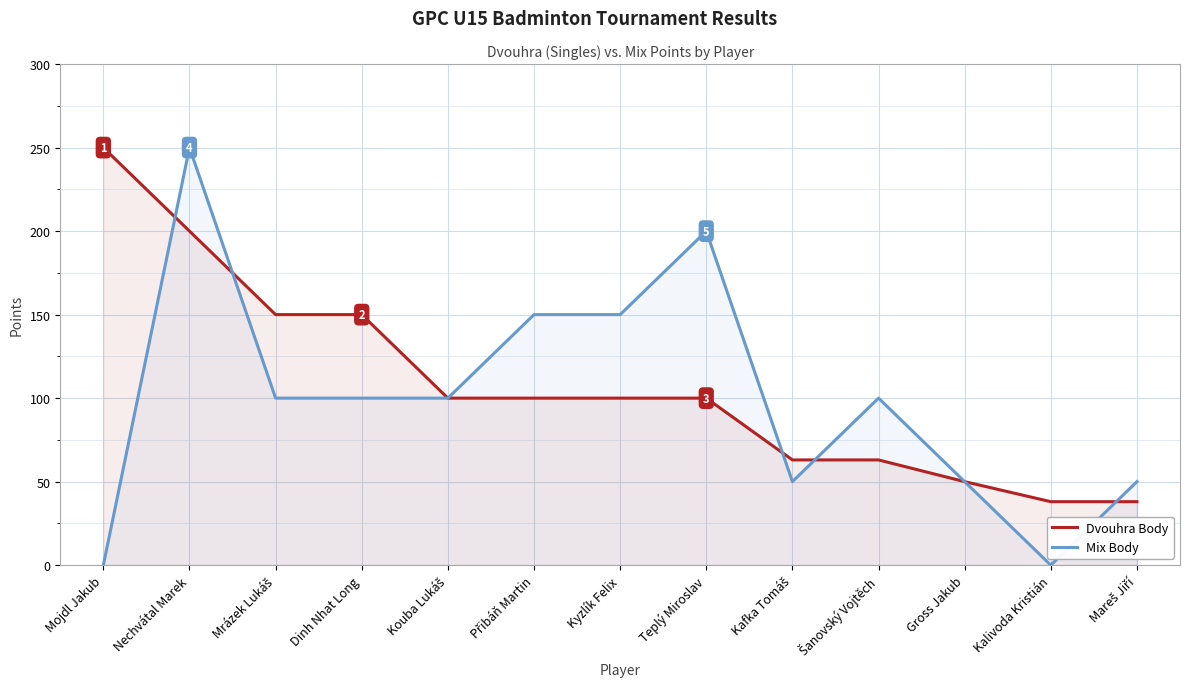

At which label is Dvouhra Body closest to 144?

Mrázek Lukáš